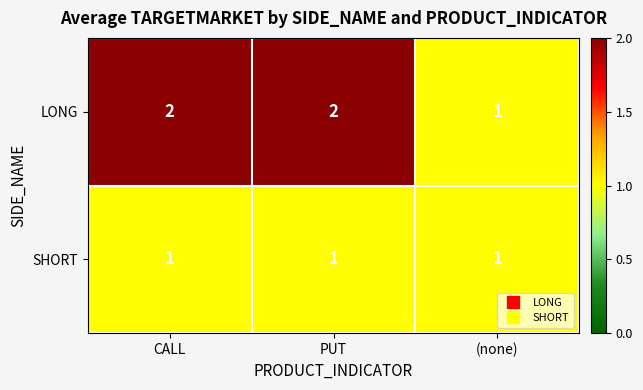

Reading right to left, list all the values displayed in this chart.

LONG: 1	2	2
SHORT: 1	1	1